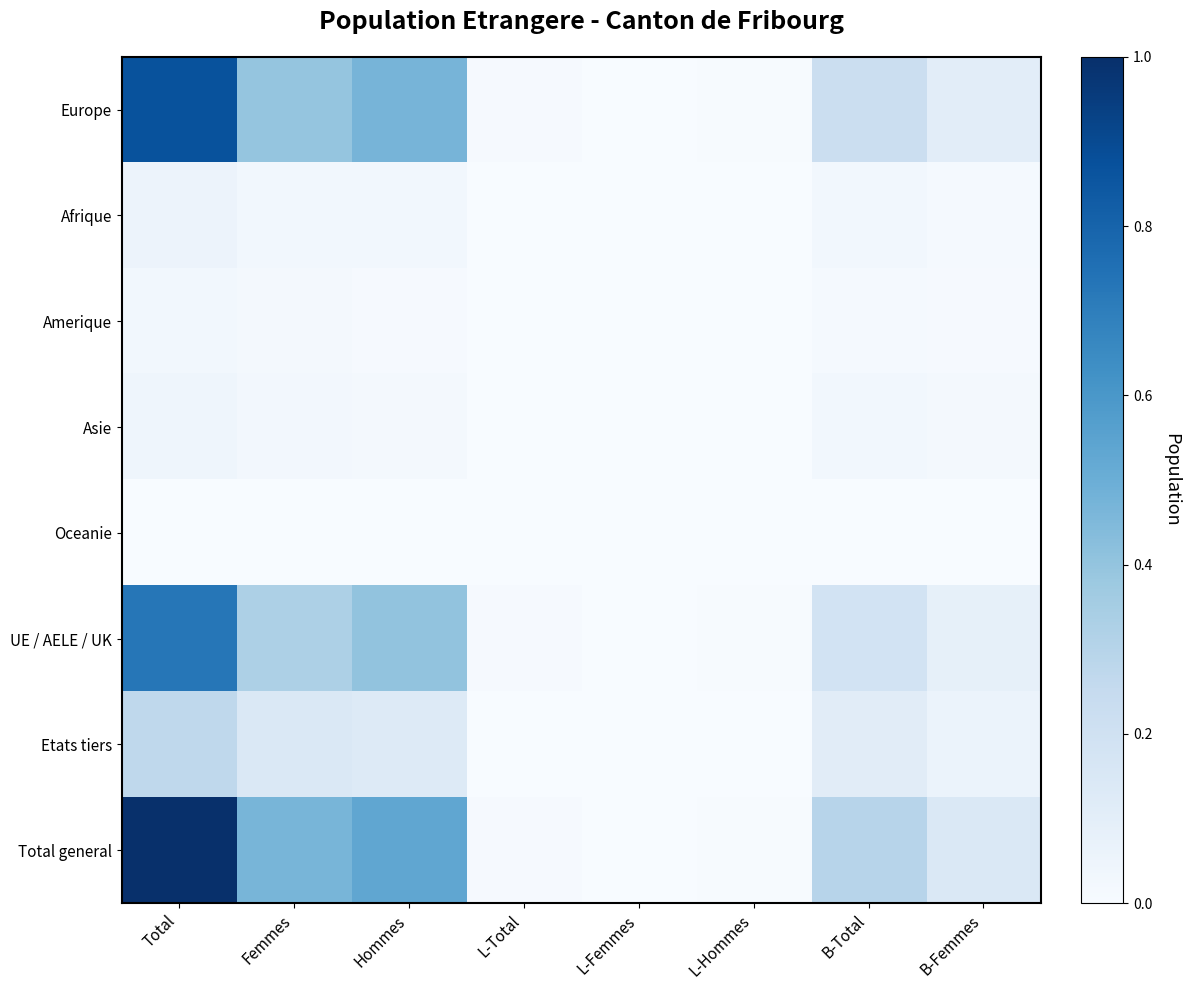

List the series in order of their peak value, lowest first.

Oceanie, Amerique, Asie, Afrique, Etats tiers, UE / AELE / UK, Europe, Total general